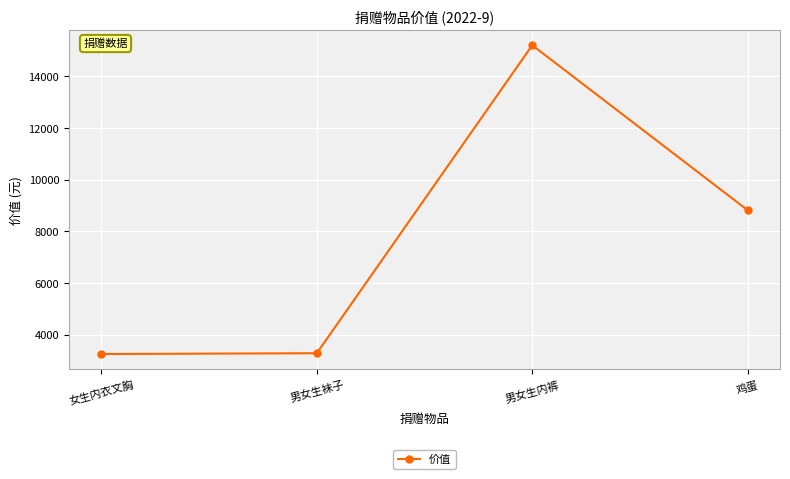

What is the difference between the maximum and minimum values?

11953.7